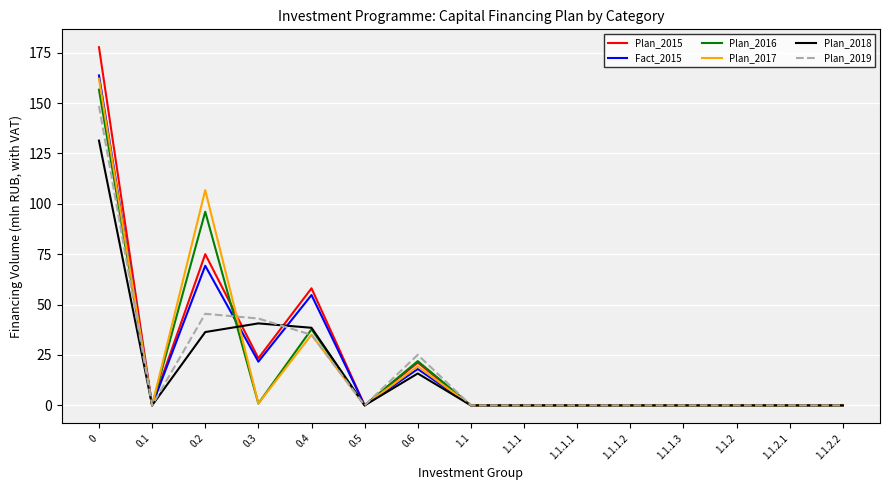

What is the difference between the second highest and minimum values in the Fact_2015 series?

69.3